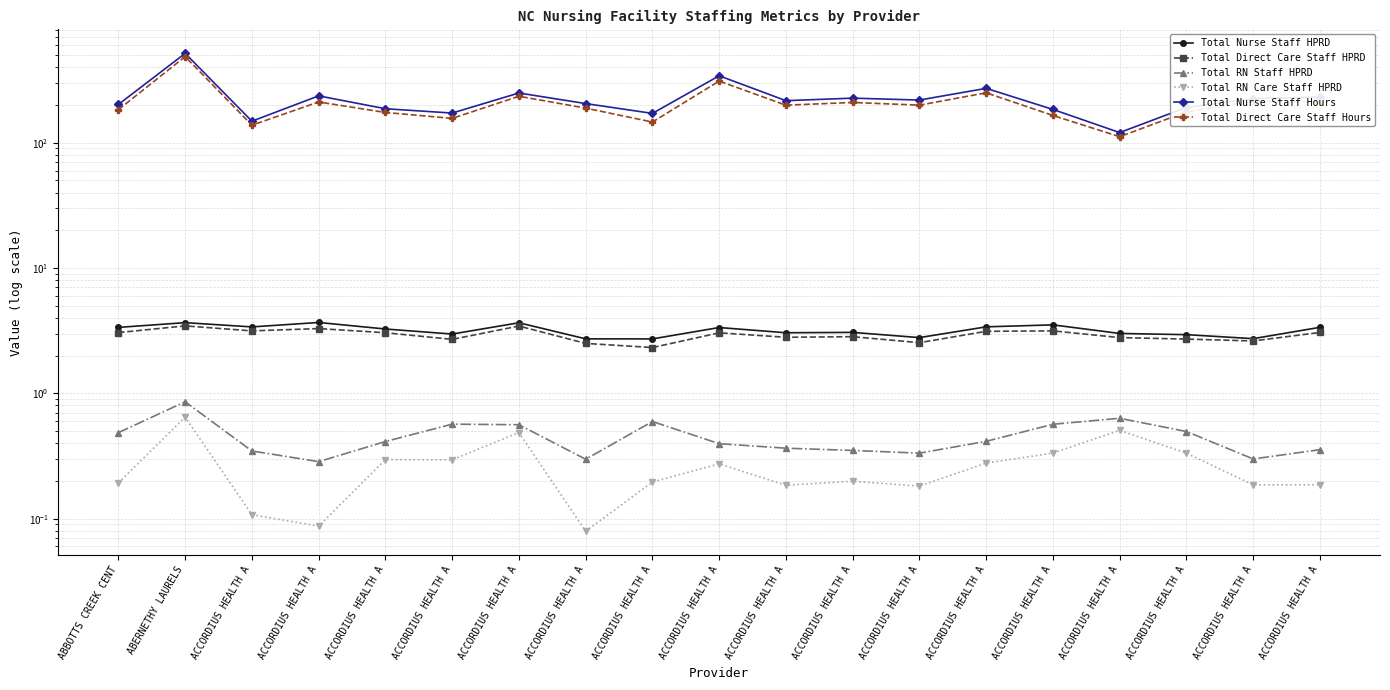

What are all the series names shown in the legend?

Total Nurse Staff HPRD, Total Direct Care Staff HPRD, Total RN Staff HPRD, Total RN Care Staff HPRD, Total Nurse Staff Hours, Total Direct Care Staff Hours